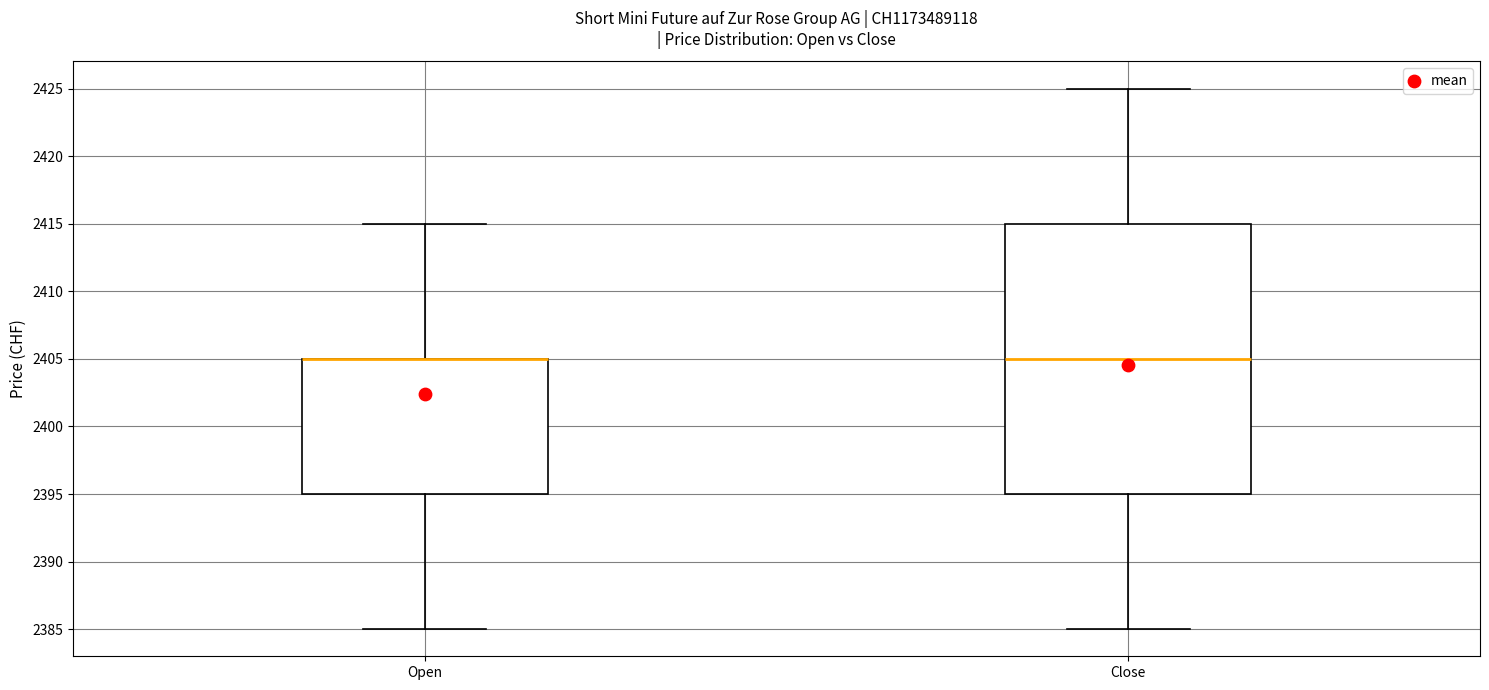

Reading left to right, read every box against the y-axis: the position of its median line, the range the box covers, and the ends of its whiskers. The values are not printed on the chart, so give them approximately, as read against the axis.

Open: median 2405 (drawn on the box's upper edge), box 2395 to 2405, whiskers 2385 to 2415
Close: median 2405, box 2395 to 2415, whiskers 2385 to 2425